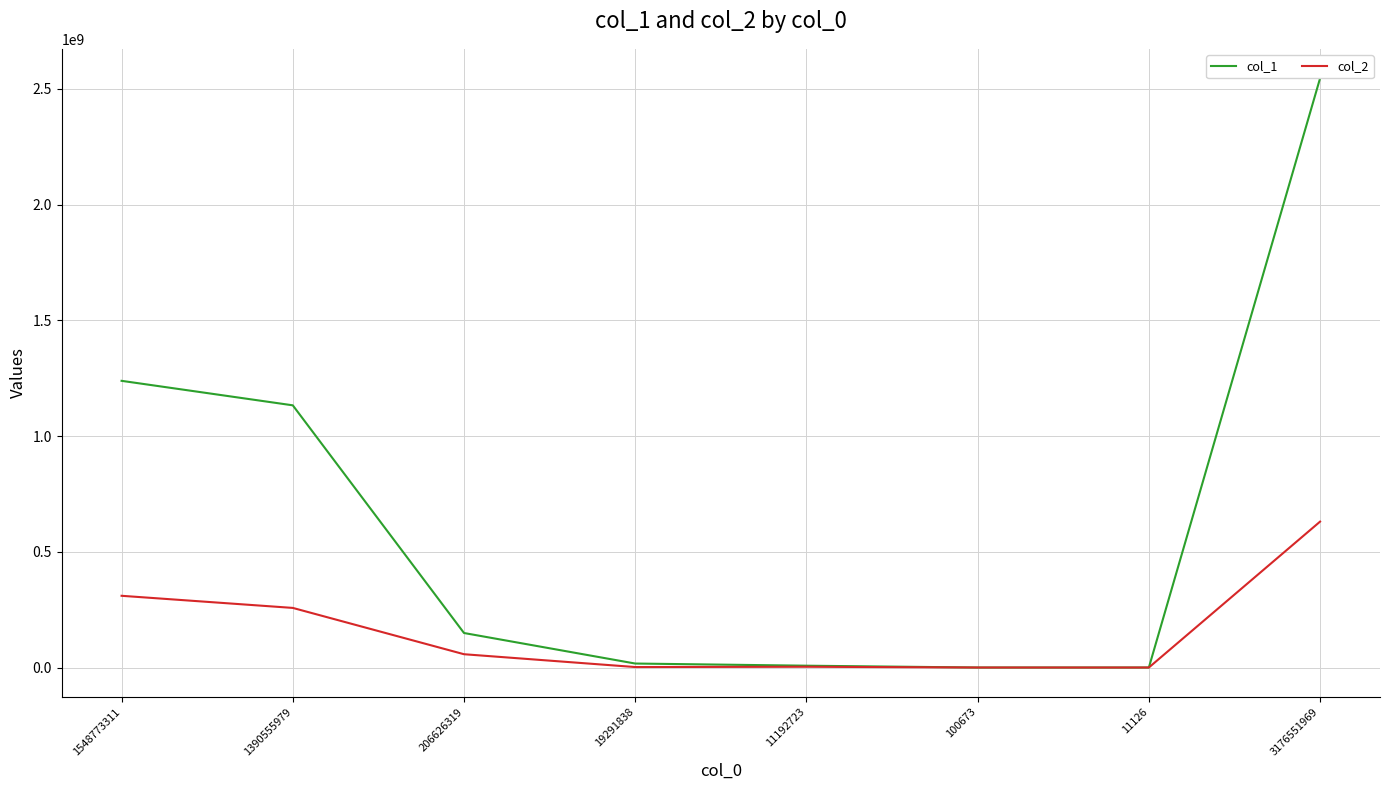

Which series has the largest total across all categories?

col_1